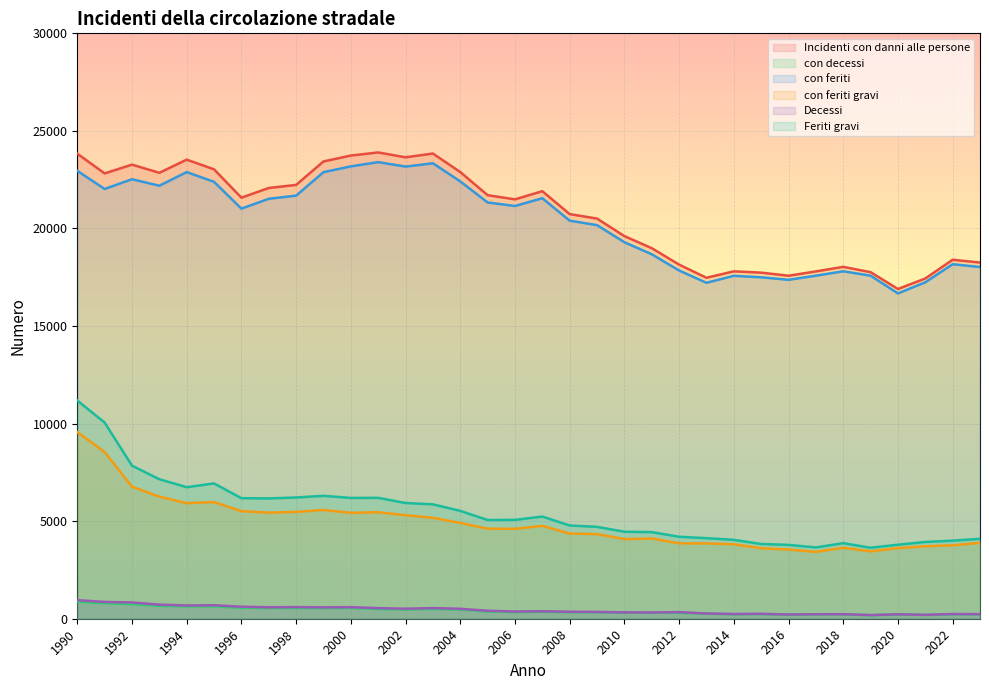

The value of Feriti gravi at 1991 is 14702. True or false?

False